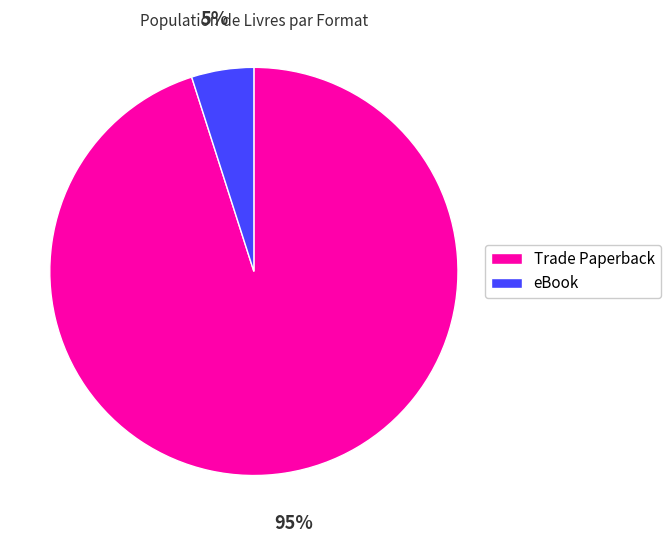

Count the number of slices in the pie.

2